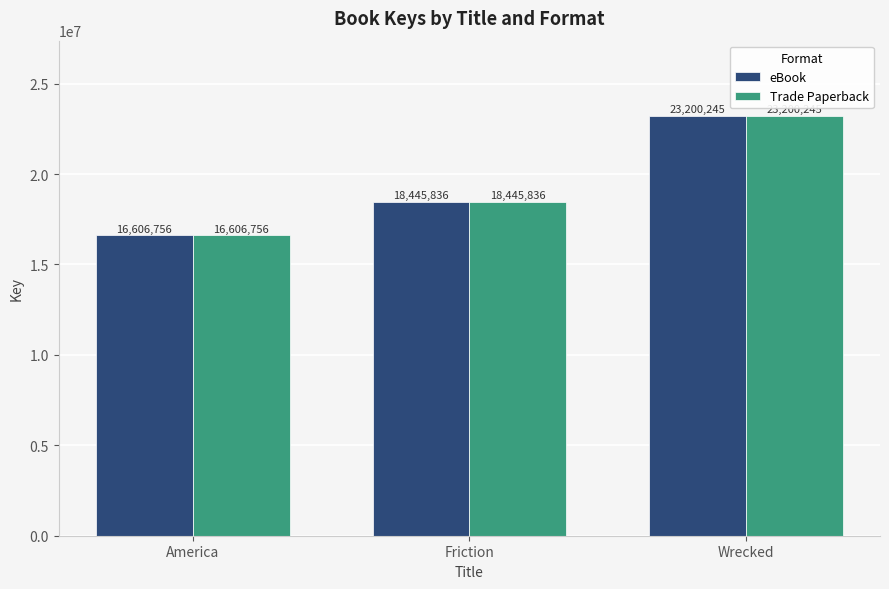

Reading left to right, transcribe all the data shown in this chart.

eBook: 16606756	18445836	23200245
Trade Paperback: 16606756	18445836	23200245